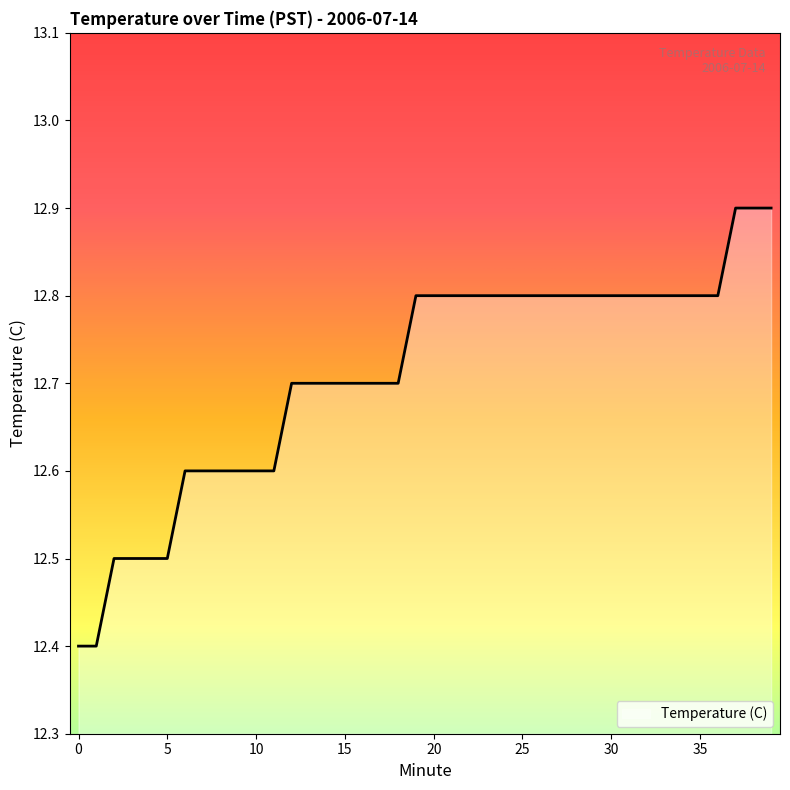

What is the difference between the maximum and minimum values?

0.5